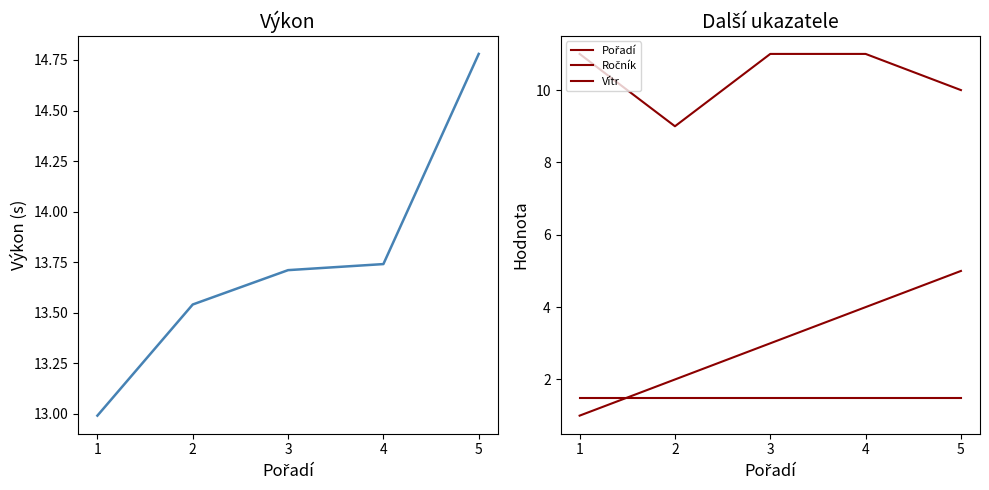

True or false: Ročník has more than 0 interior local peaks.

False